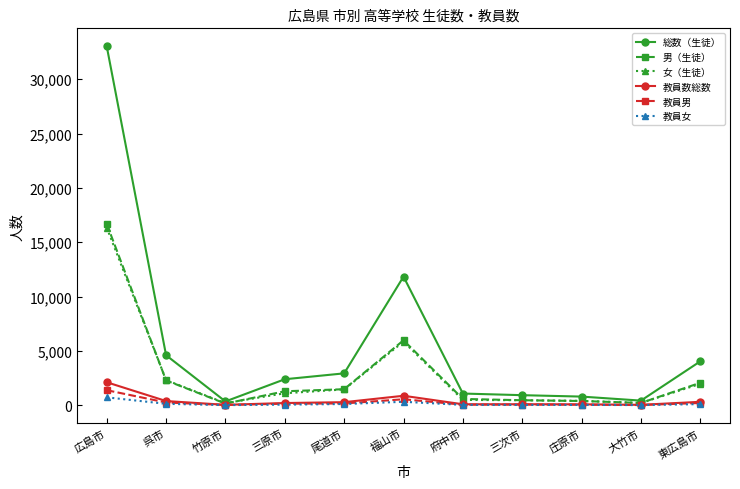

What is the difference between the 男（生徒） values at 東広島市 and 三次市?

1606